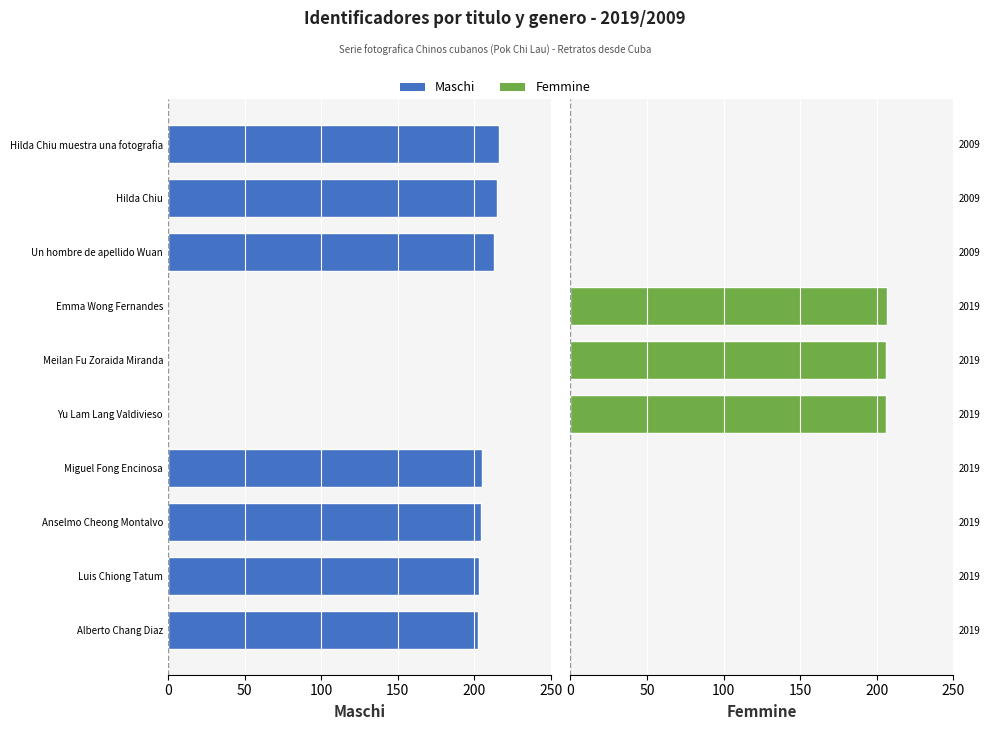

How many values in the Maschi series exceed 204?

4